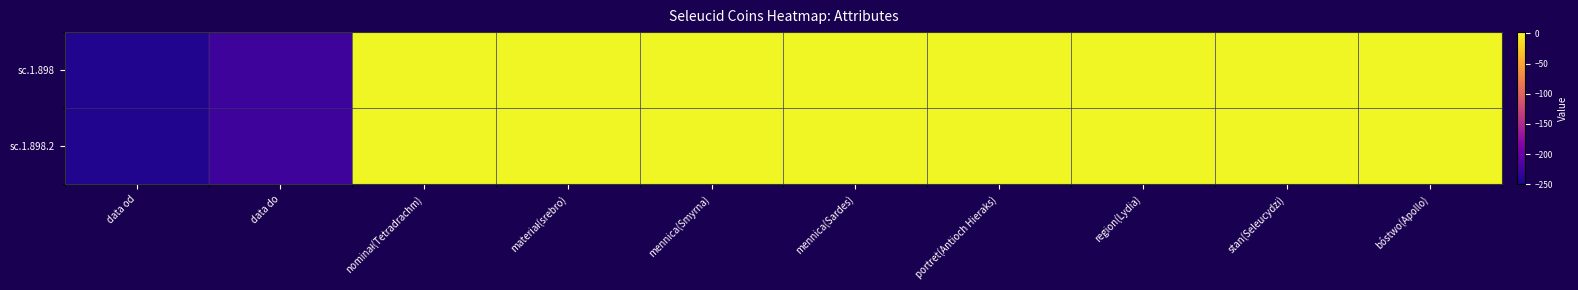

At which category is the sum across all series the highest?

nominał(Tetradrachm)